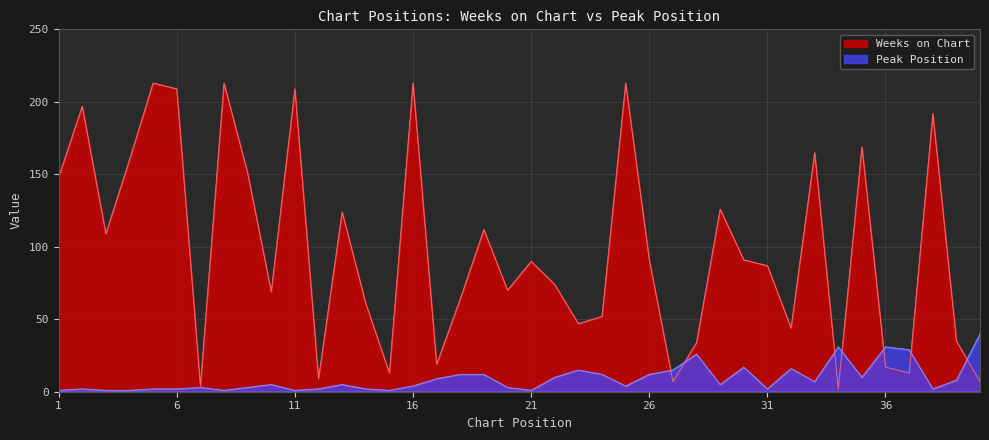

Reading left to right, transcribe all the data shown in this chart.

Weeks on Chart: 1=148	2=197	3=109	4=160	5=213	6=209	7=4	8=213	9=151	10=69	11=209	12=9	13=124	14=61	15=13	16=213	17=19	18=64	19=112	20=70	21=90	22=74	23=47	24=52	25=213	26=91	27=7	28=34	29=126	30=91	31=87	32=44	33=165	34=2	35=169	36=17	37=13	38=192	39=35	40=7
Peak Position: 1=1	2=2	3=1	4=1	5=2	6=2	7=3	8=1	9=3	10=5	11=1	12=2	13=5	14=2	15=1	16=4	17=9	18=12	19=12	20=3	21=1	22=10	23=15	24=12	25=4	26=12	27=15	28=26	29=5	30=17	31=2	32=16	33=7	34=31	35=10	36=31	37=29	38=2	39=8	40=40